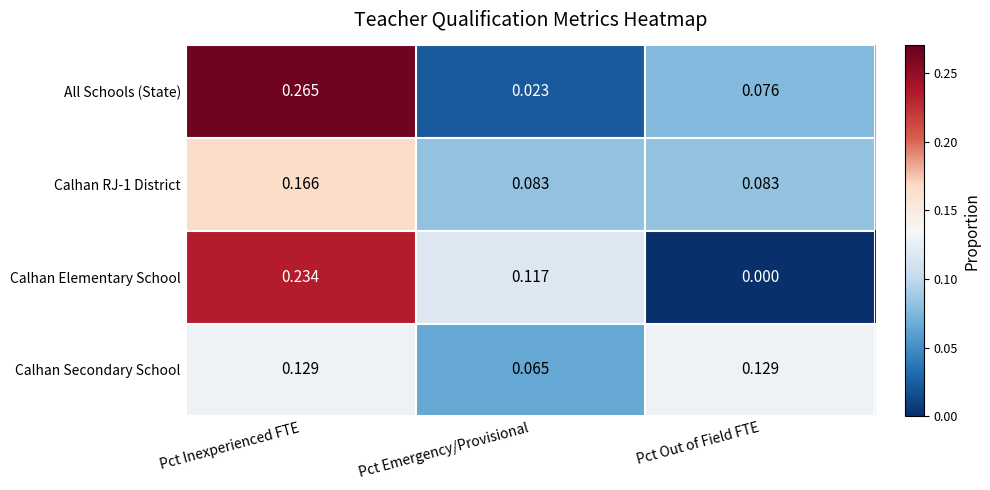

At which label is All Schools (State) closest to 0?

Pct Emergency/Provisional